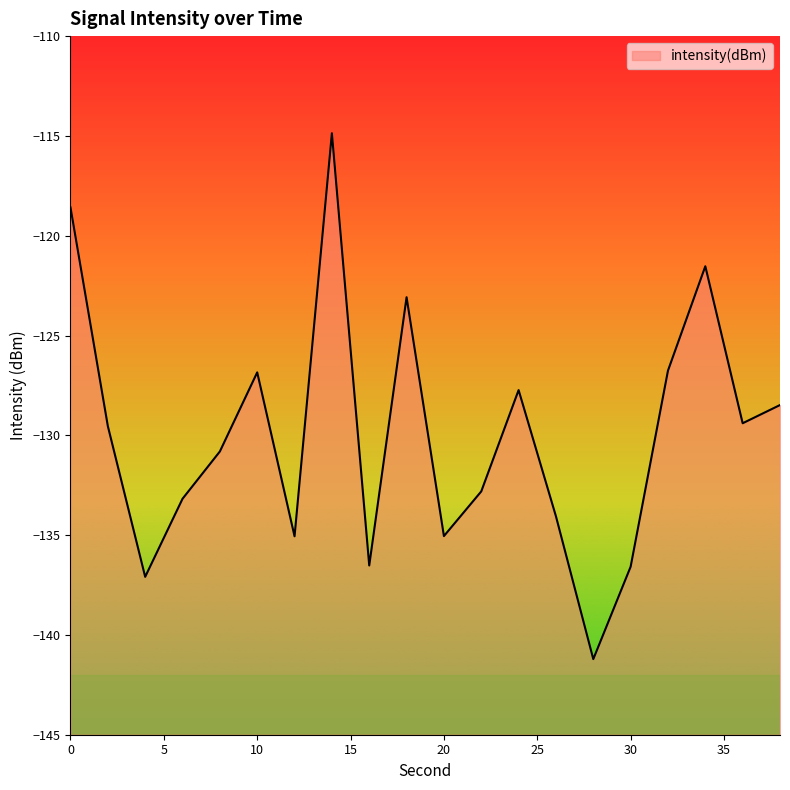

How many distinct data groups are displayed?

1